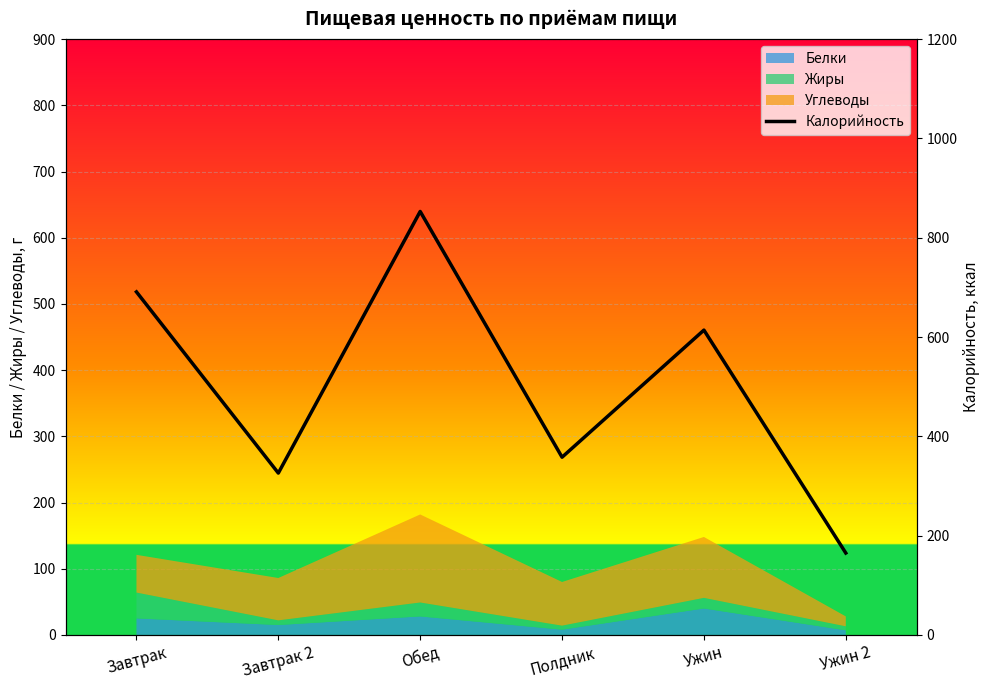

What is the average value?

501